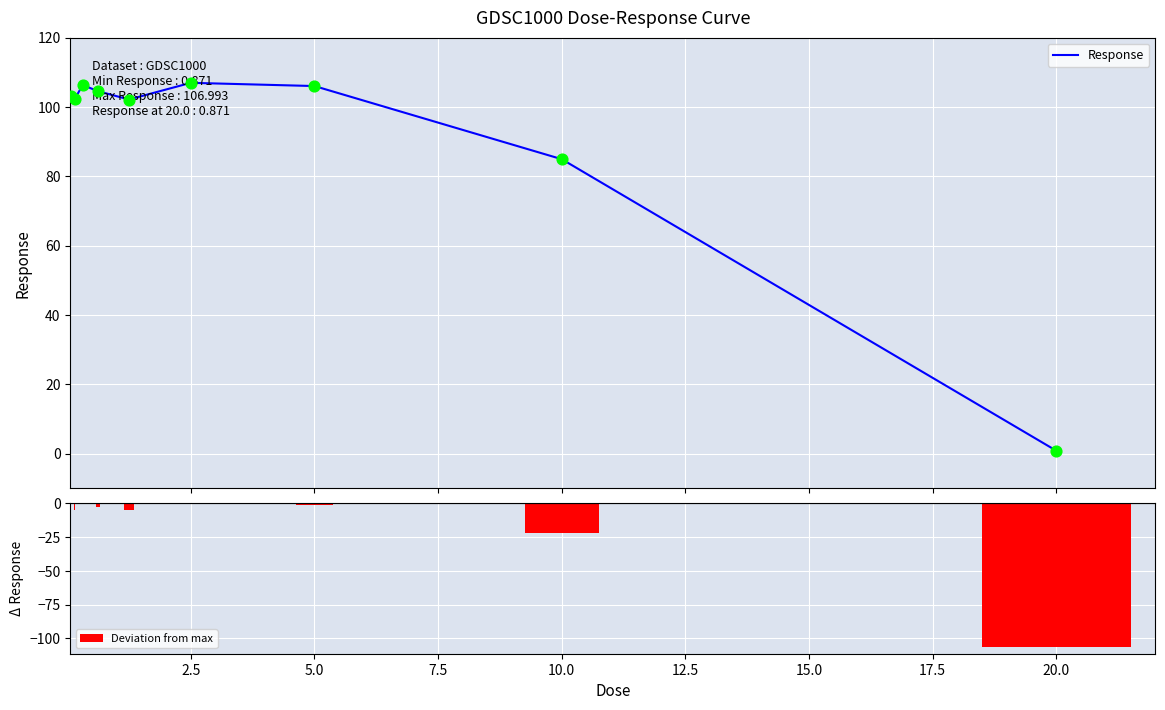

Which series reaches the minimum Y coordinate?

Deviation from max